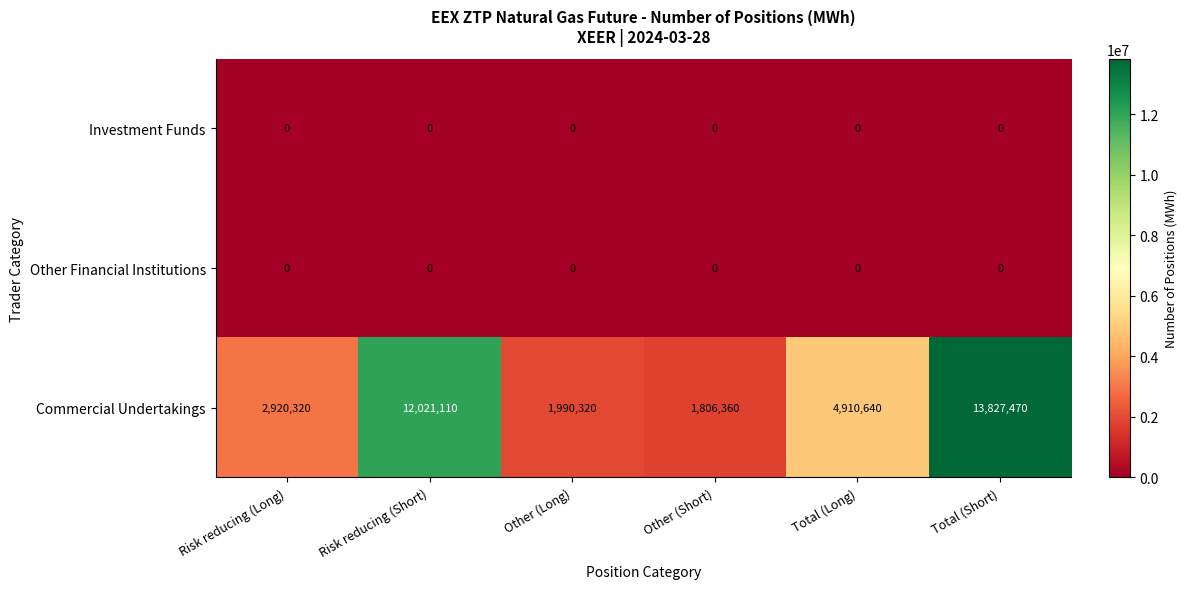

Reading left to right, extract all data points from this chart.

Investment Funds: 0	0	0	0	0	0
Other Financial Institutions: 0	0	0	0	0	0
Commercial Undertakings: 2920320	12021110	1990320	1806360	4910640	13827470